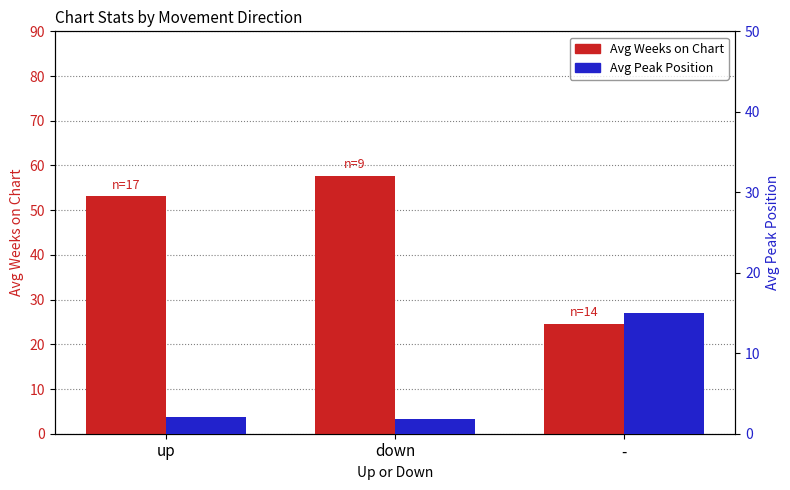

What is the difference between the highest and lowest values at up?

50.9